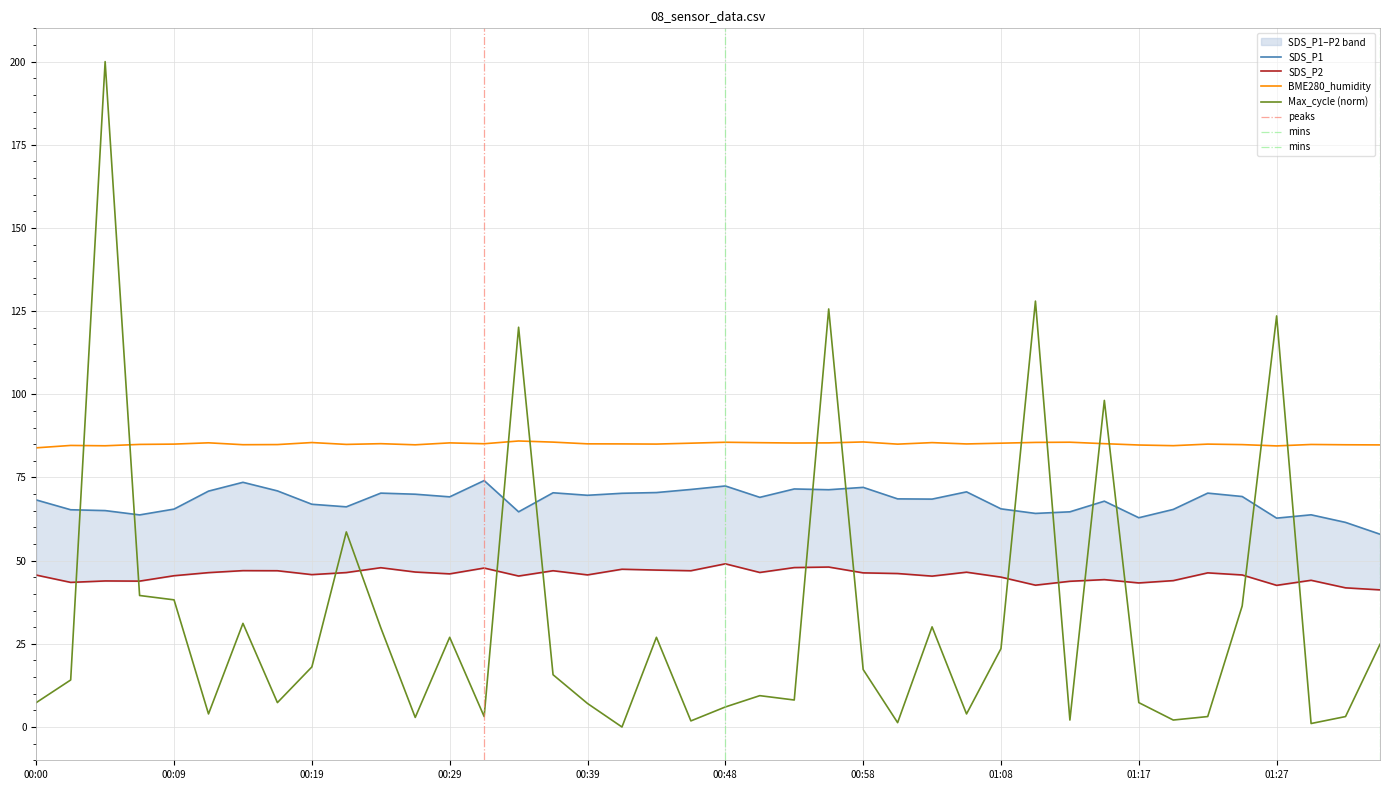

What is the label of the 40th point from the left?

01:34